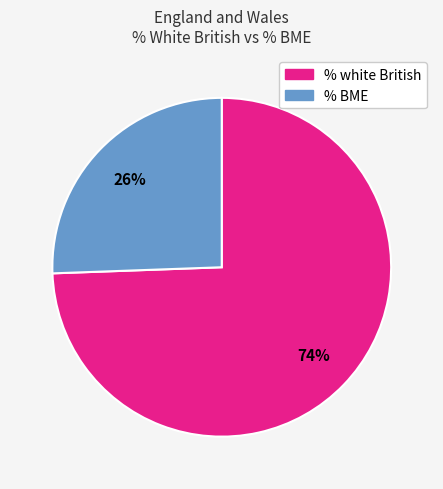

To the nearest percent, what is the average slice percentage?

50%